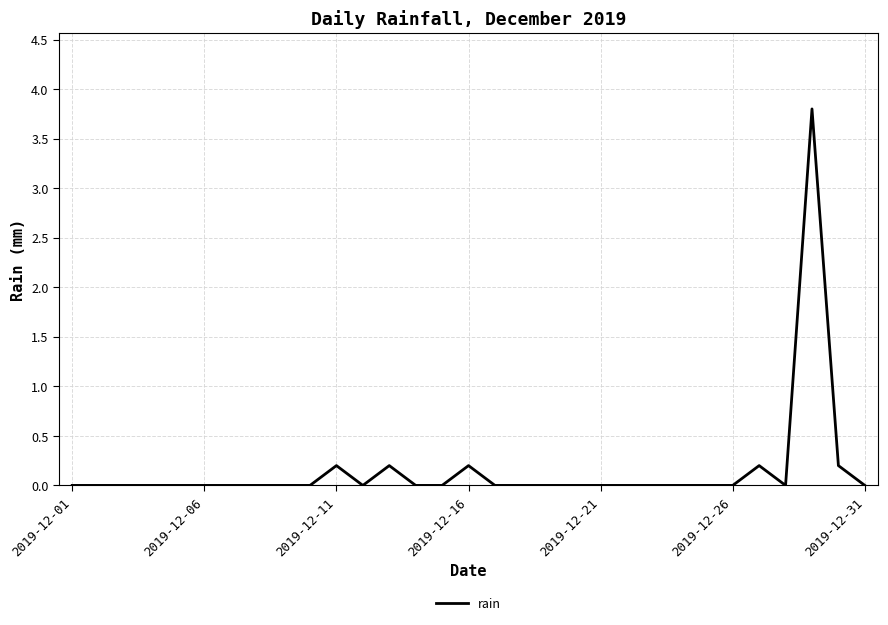

What is the maximum value shown in the chart?

3.8